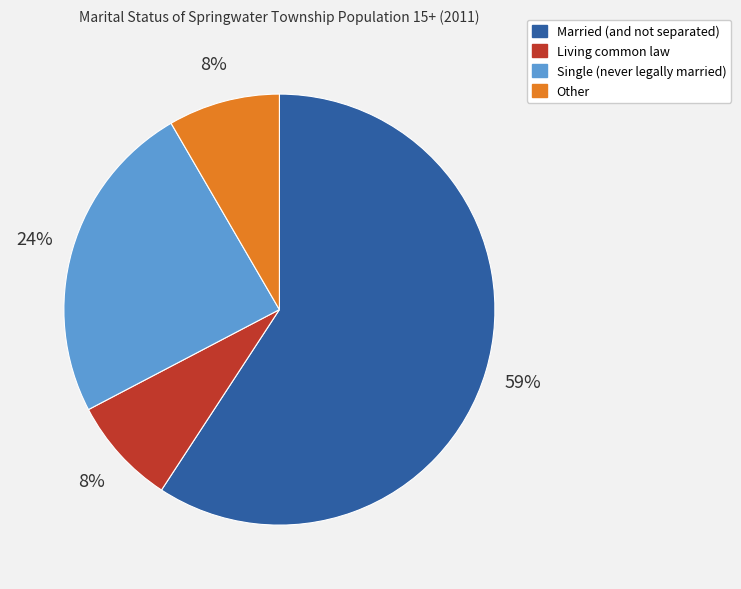

Approximately how many times larger is the value at Living common law compared to Single (never legally married)?

0.3